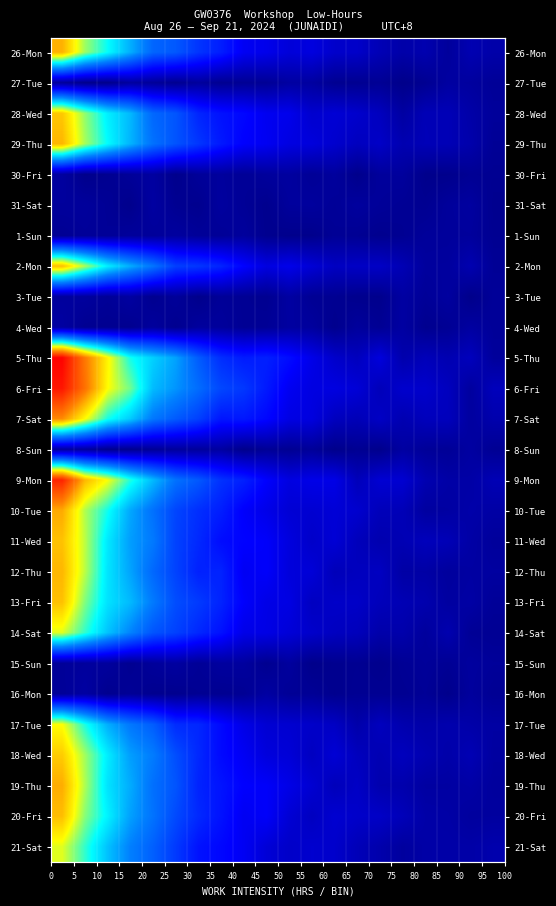

How many series are shown in this chart?

27